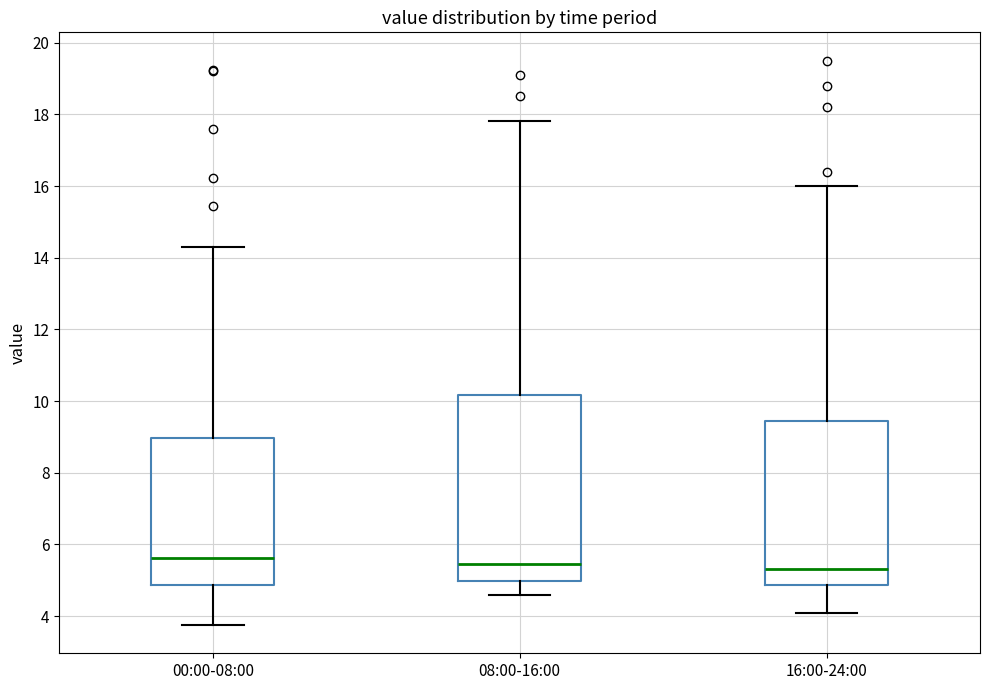

Reading left to right, read every box against the y-axis: the position of its median line, the range the box covers, and the ends of its whiskers. The values are not printed on the chart, so give them approximately, as read against the axis.

00:00-08:00: median 5.6, box 4.8 to 9.0, whiskers 3.8 to 14.4
08:00-16:00: median 5.4, box 5.0 to 10.2, whiskers 4.6 to 17.8
16:00-24:00: median 5.4, box 4.8 to 9.4, whiskers 4.2 to 16.0